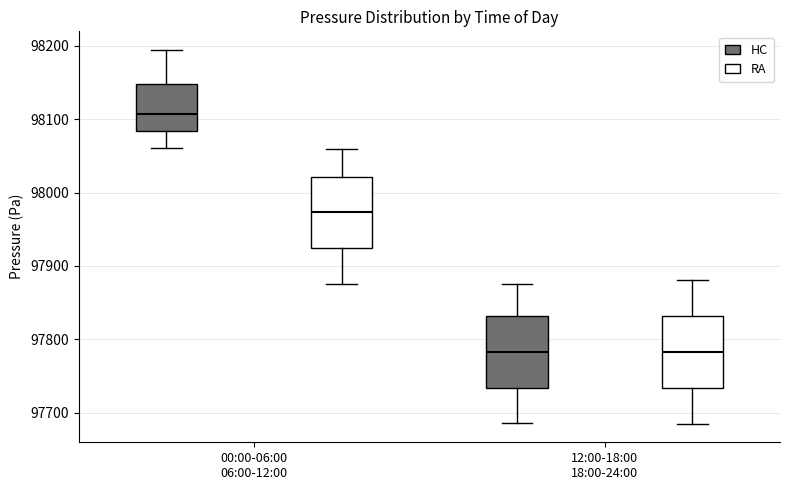

Reading left to right, read every box against the y-axis: the position of its median line, the range the box covers, and the ends of its whiskers. The values are not printed on the chart, so give them approximately, as read against the axis.

00:00-06:00 06:00-12:00 (HC): median 98110, box 98080 to 98150, whiskers 98060 to 98190
00:00-06:00 06:00-12:00 (RA): median 97970, box 97920 to 98020, whiskers 97880 to 98060
12:00-18:00 18:00-24:00 (HC): median 97780, box 97730 to 97830, whiskers 97690 to 97880
12:00-18:00 18:00-24:00 (RA): median 97780, box 97730 to 97830, whiskers 97690 to 97880